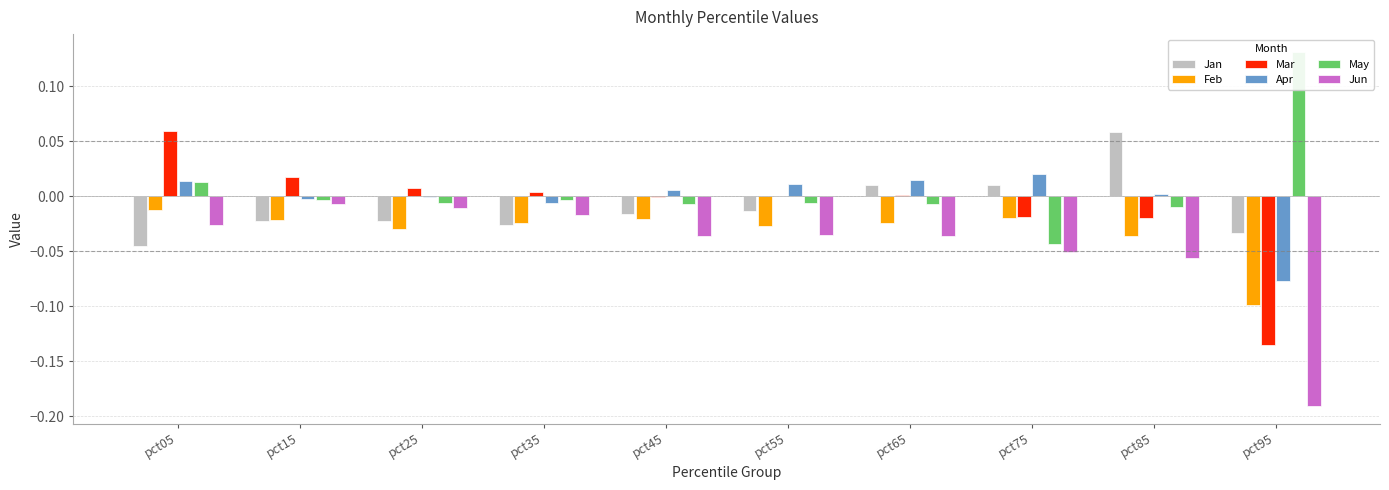

What value does the May series have at pct95?

0.1